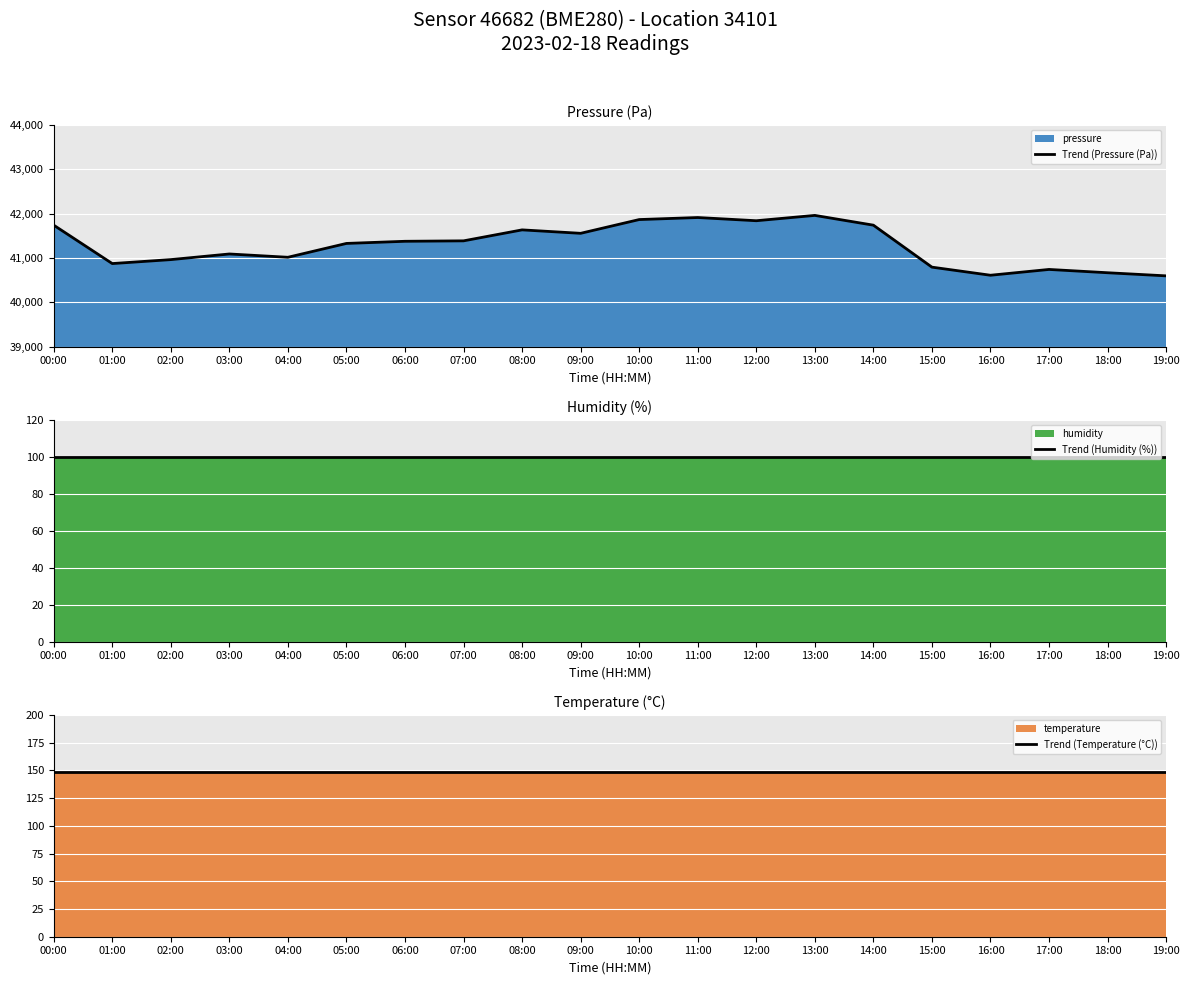

How many lines are shown in the chart?

3